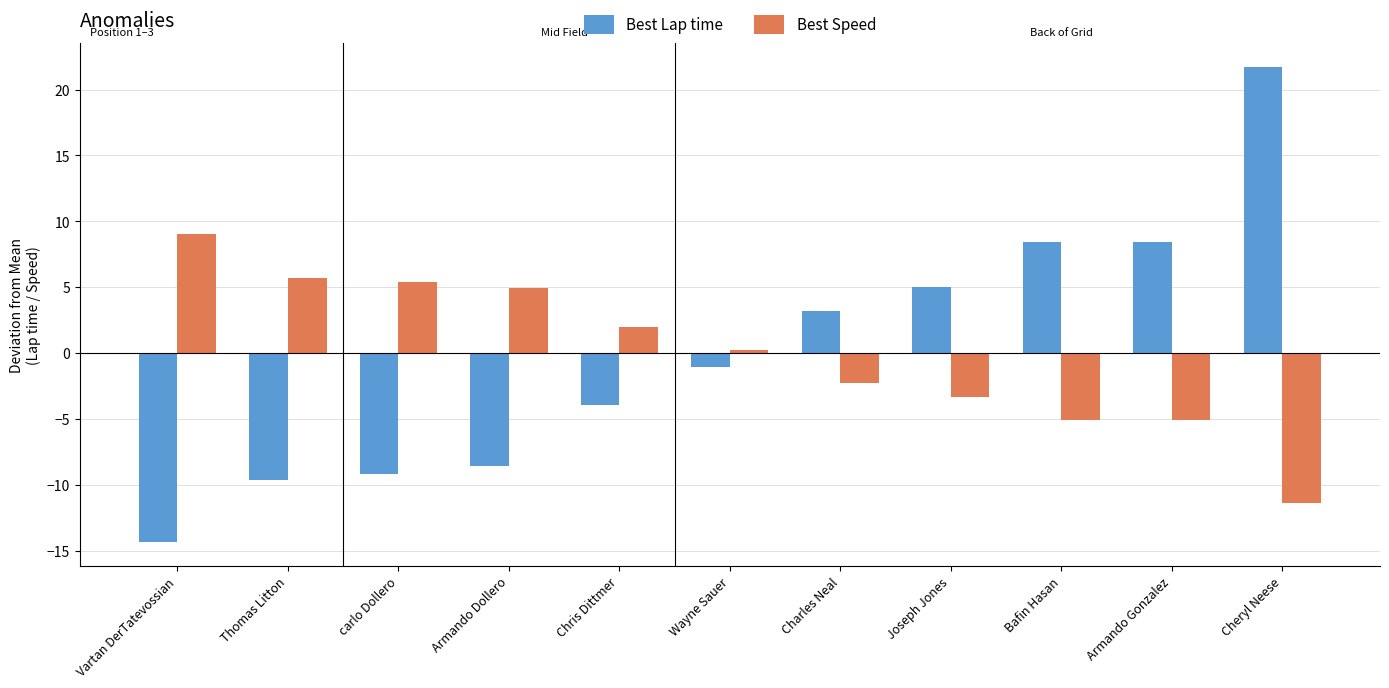

How many categories are shown in the chart?

11